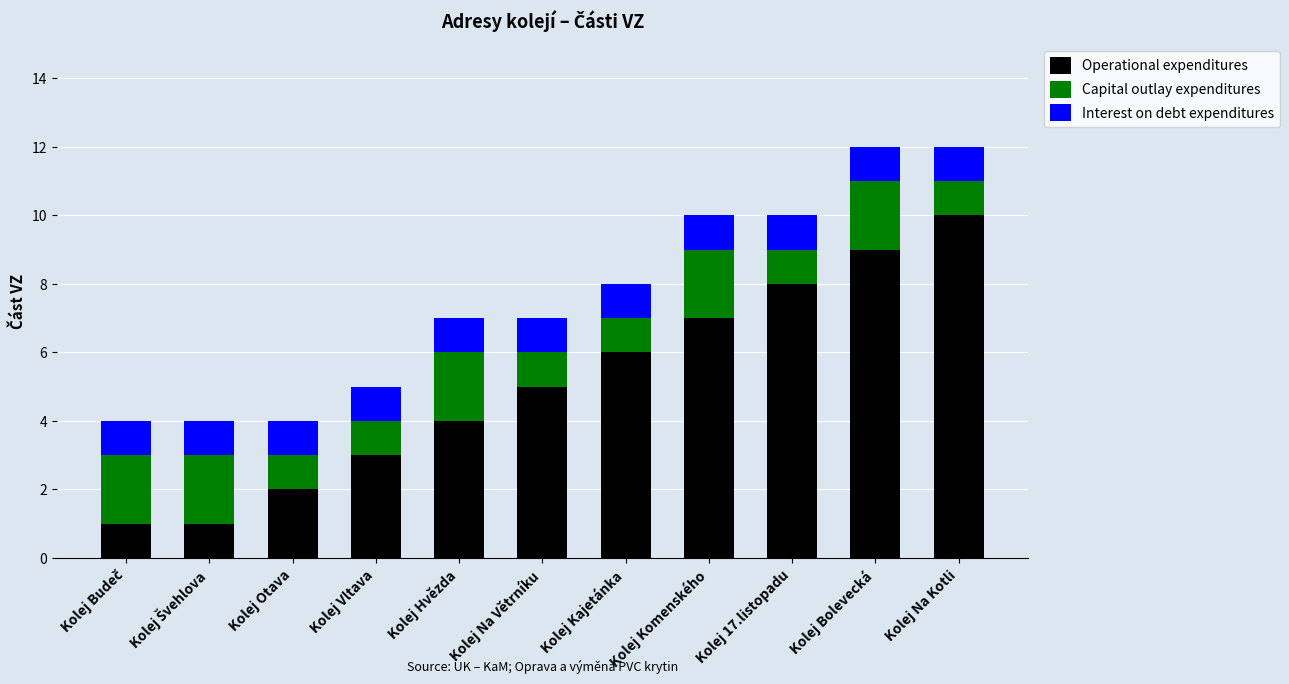

Which category has the highest value in the Operational expenditures series?

Kolej Na Kotli